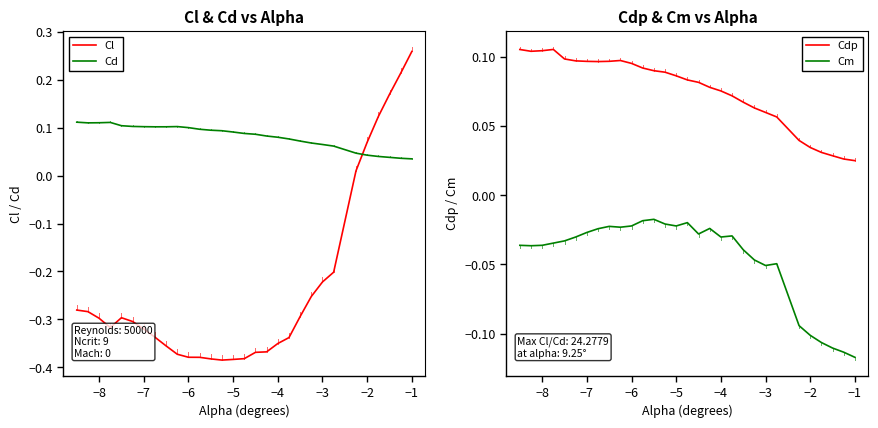

Which series ends up on top after the final intersection of Cd and Cl?

Cl